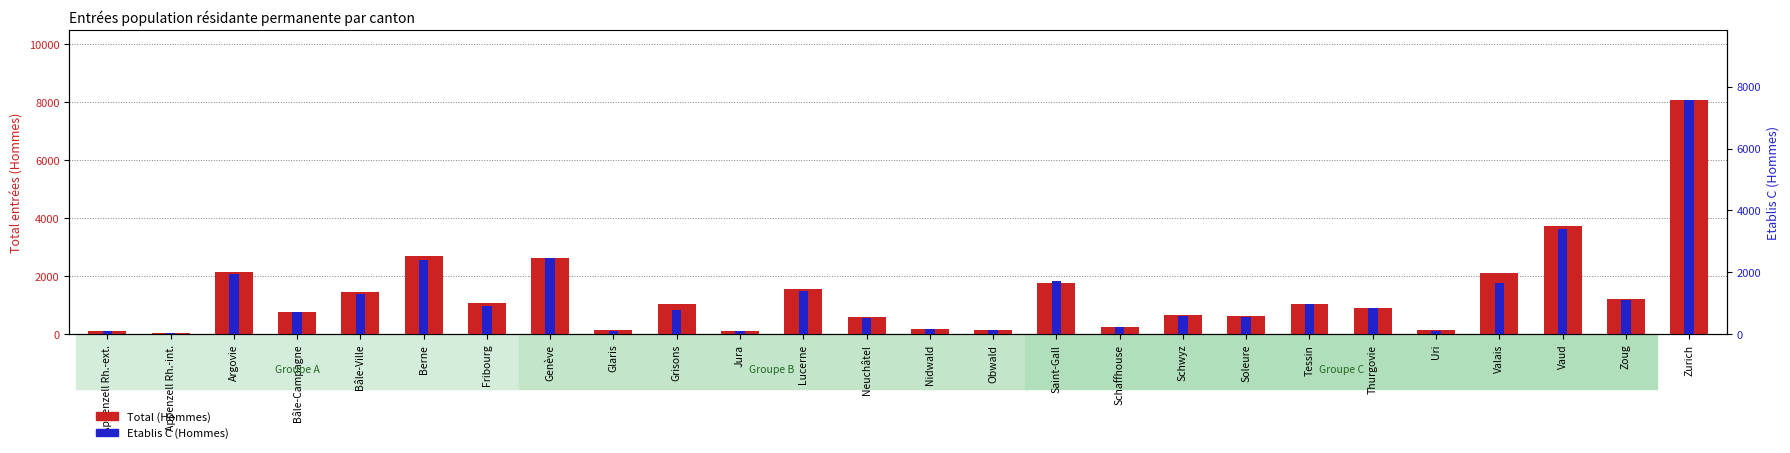

List the labels in order of Etablis C (Hommes) value, largest first.

Zurich, Vaud, Genève, Berne, Argovie, Saint-Gall, Valais, Lucerne, Bâle-Ville, Zoug, Tessin, Fribourg, Thurgovie, Grisons, Bâle-Campagne, Schwyz, Soleure, Neuchâtel, Schaffhouse, Nidwald, Obwald, Glaris, Appenzell Rh.-ext., Uri, Jura, Appenzell Rh.-int.